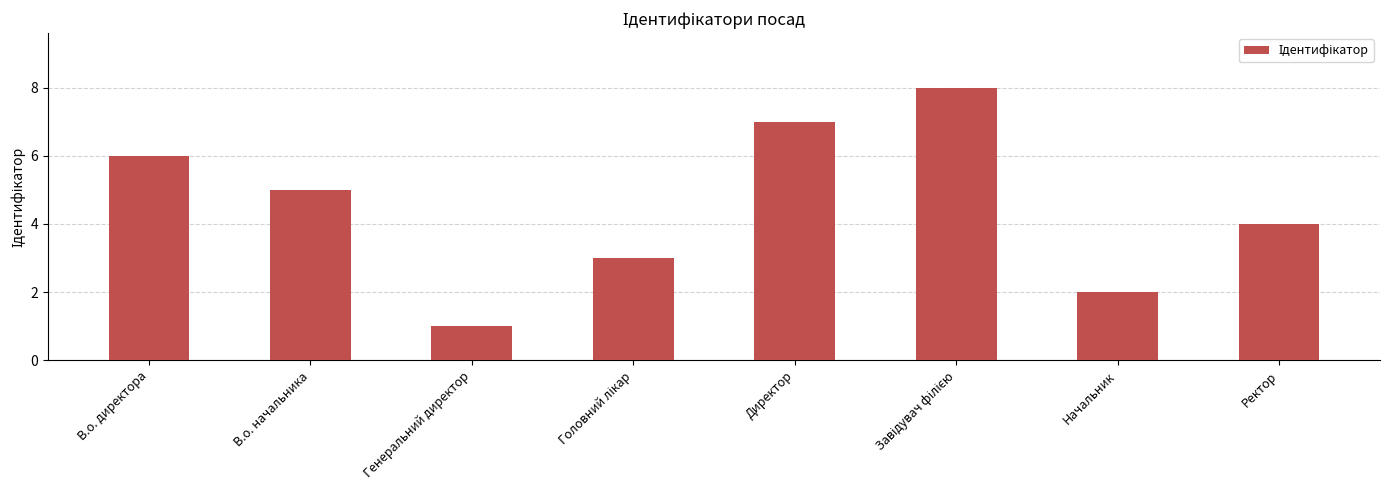

At which label is the value closest to 4?

Ректор